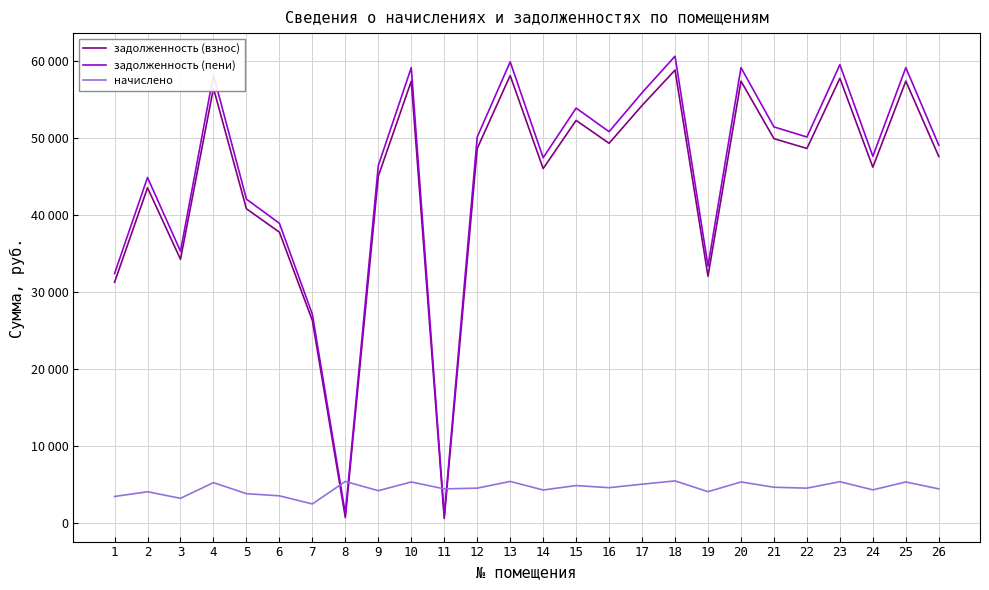

Reading right to left, extract all data points from this chart.

задолженность (взнос): 47572.0	57353.8	46174.6	57718.2	48604.8	49880.6	57353.8	31997.5	58789.2	54194.4	49277.3	52250.2	45992.4	58082.6	48604.8	523.8	57353.8	45008.1	639.5	26246.6	37729.4	40767.2	56442.5	34205.6	43499.6	31218.0
задолженность (пени): 49028.3	59109.6	47588.2	59485.2	50092.8	51407.7	59109.6	33333.0	60591.5	55853.5	50785.7	53849.8	47400.4	59860.8	50092.8	949.0	59109.6	46386.4	1158.6	27050.2	38884.5	42015.3	58170.4	35252.8	44831.4	32345.2
начислено: 4369.1	5267.5	4240.8	5301.0	4464.0	4581.2	5267.5	4006.4	5407.0	4977.4	4525.4	4798.8	4224.1	5334.5	4464.0	4369.1	5267.5	4134.8	5334.5	2410.6	3465.2	3744.2	5183.8	3141.5	3995.3	3381.5